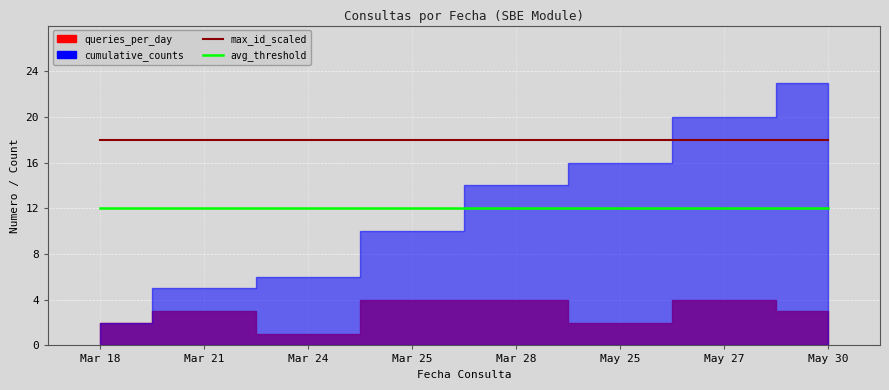

The value of max_id_scaled at Mar 28 is 18. True or false?

True